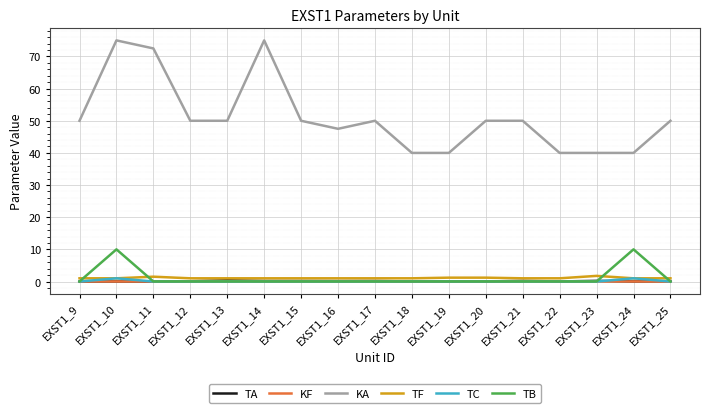

What is the maximum value for KA?

75.0